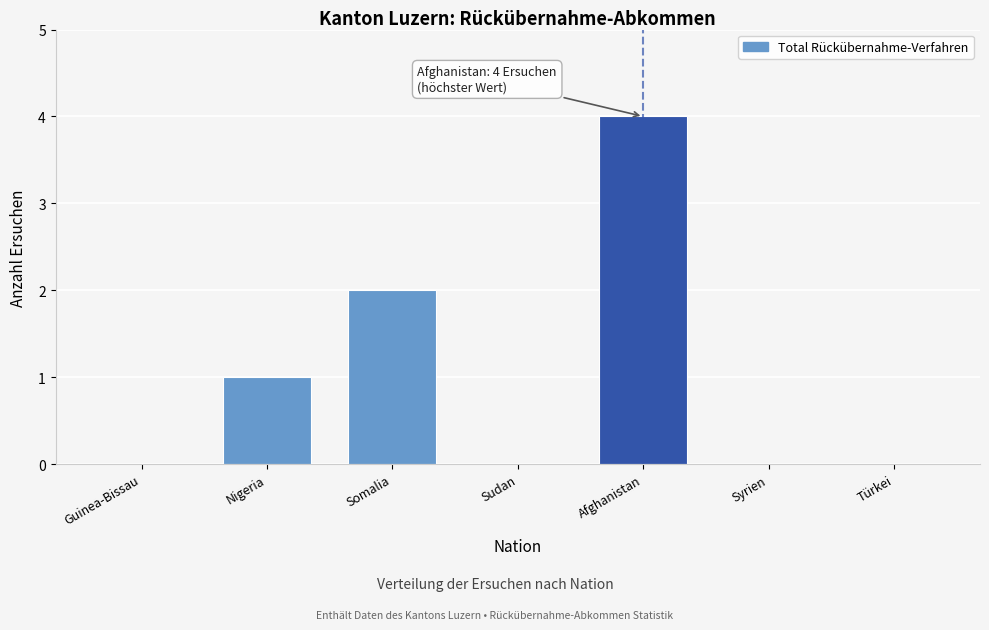

Reading right to left, extract all data points from this chart.

Türkei=0	Syrien=0	Afghanistan=4	Sudan=0	Somalia=2	Nigeria=1	Guinea-Bissau=0